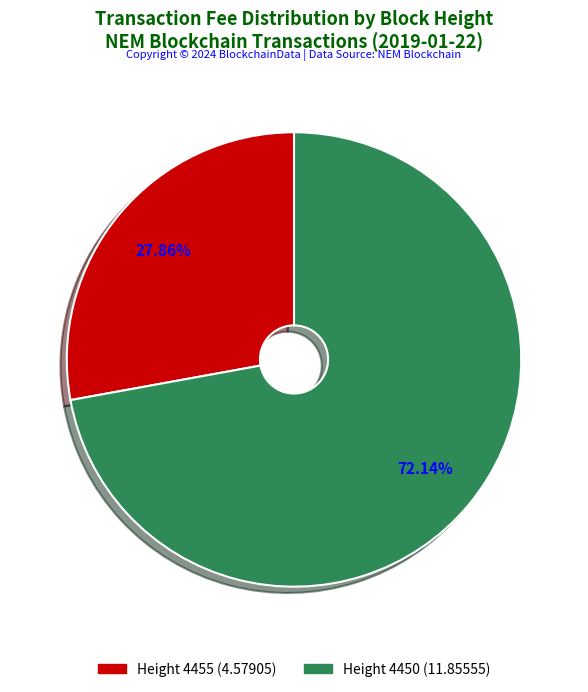

Approximately how many times larger is the value at Height 4455 (4.57905) compared to Height 4450 (11.85555)?

0.4